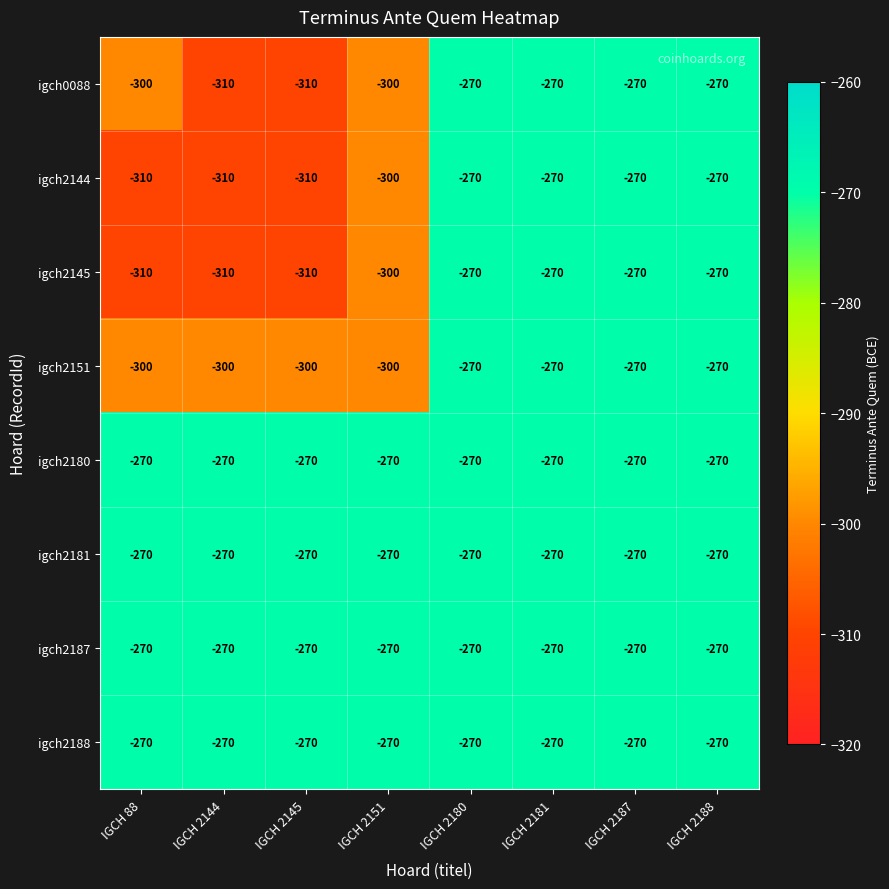

What is the minimum value shown in the chart?

-310